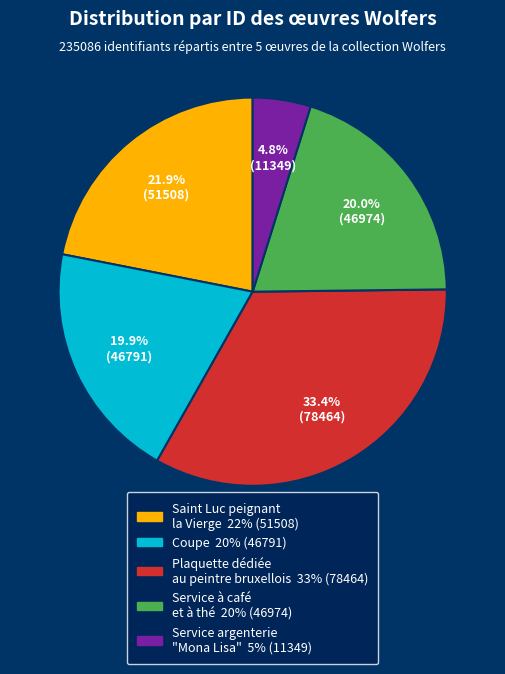

Count the number of slices in the pie.

5